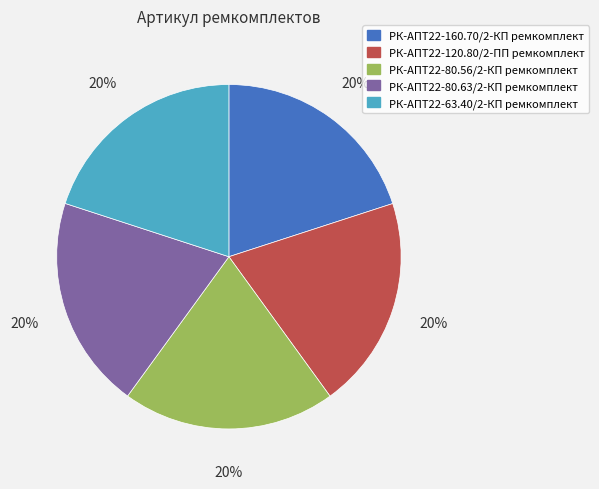

Is the sum of РК-АПТ22-80.63/2-КП ремкомплект and РК-АПТ22-120.80/2-ПП ремкомплект greater than half?

No